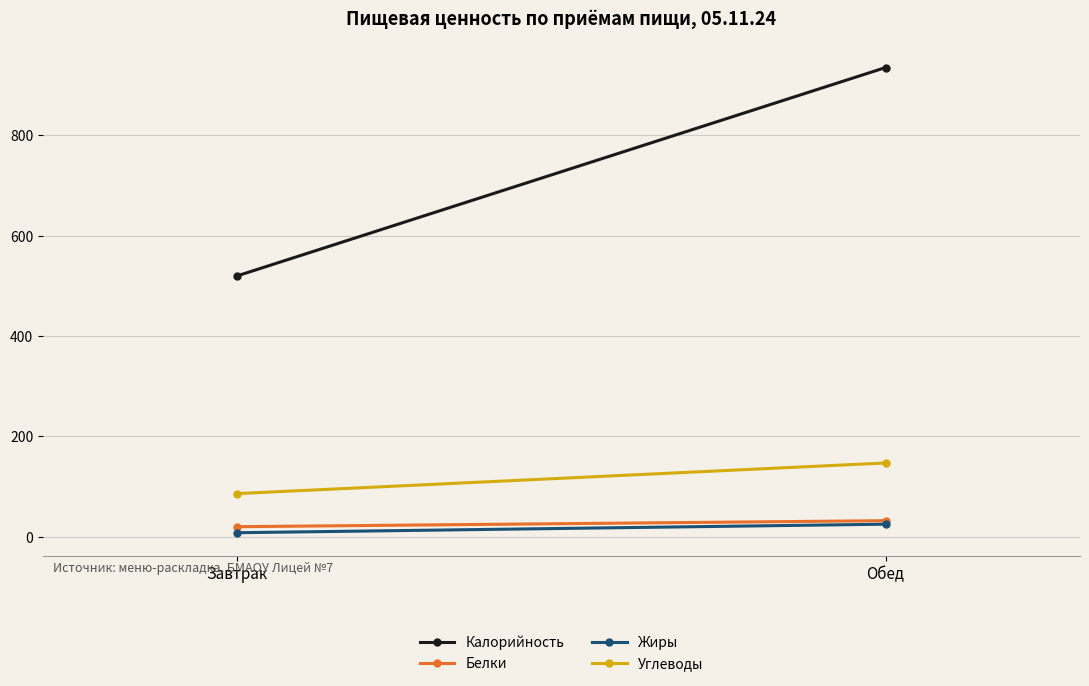

At Обед, list the series in order from largest to smallest.

Калорийность, Углеводы, Белки, Жиры